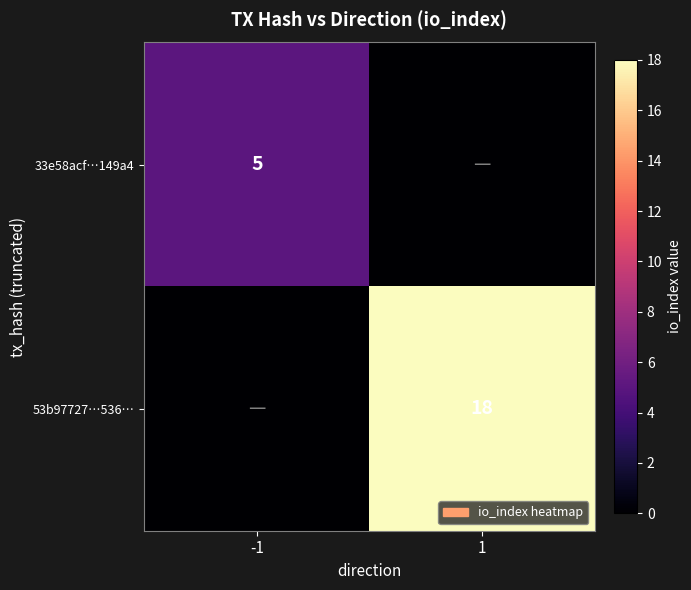

Is it true that 53b97727…536… equals 24 at 1?

False